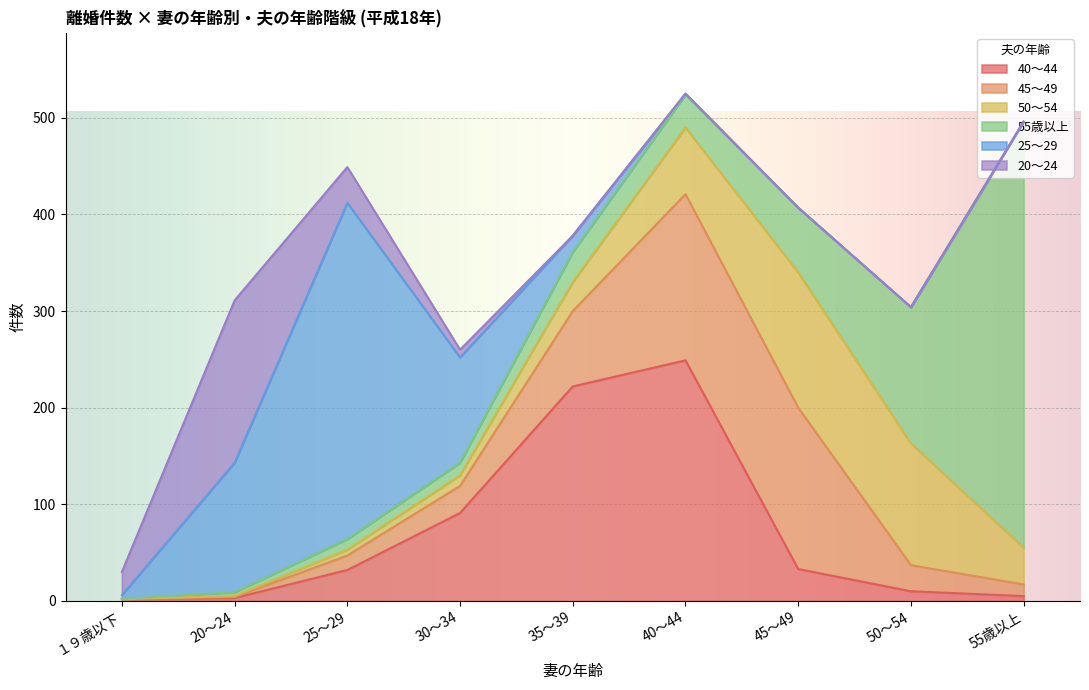

At 40～44, list the series in order from largest to smallest.

40～44, 45～49, 50～54, 55歳以上, 25～29, 20～24